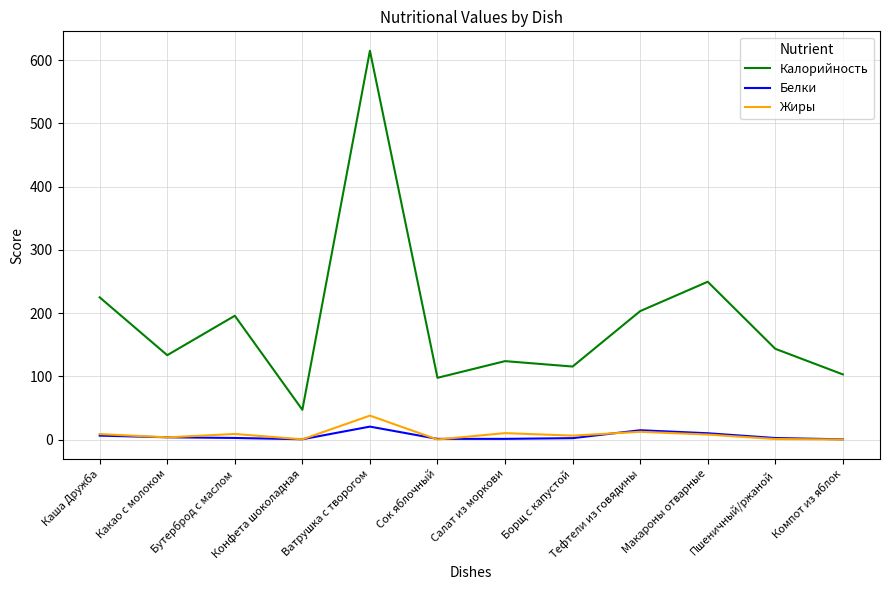

The value of Калорийность at Салат из моркови is 124.0. True or false?

True